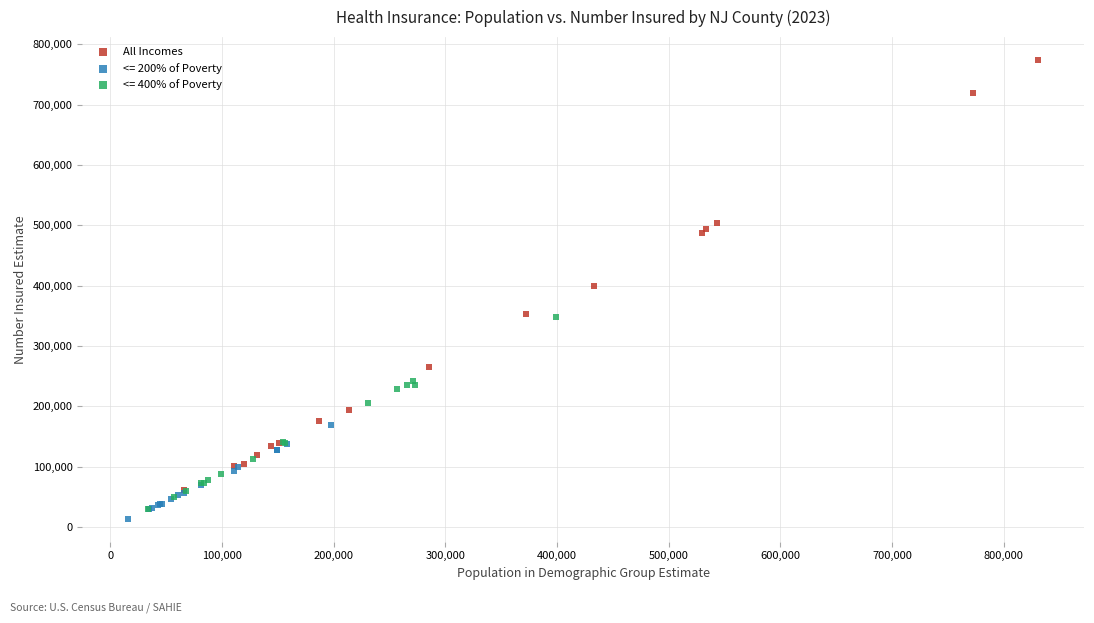

Which series reaches the maximum Y coordinate?

All Incomes